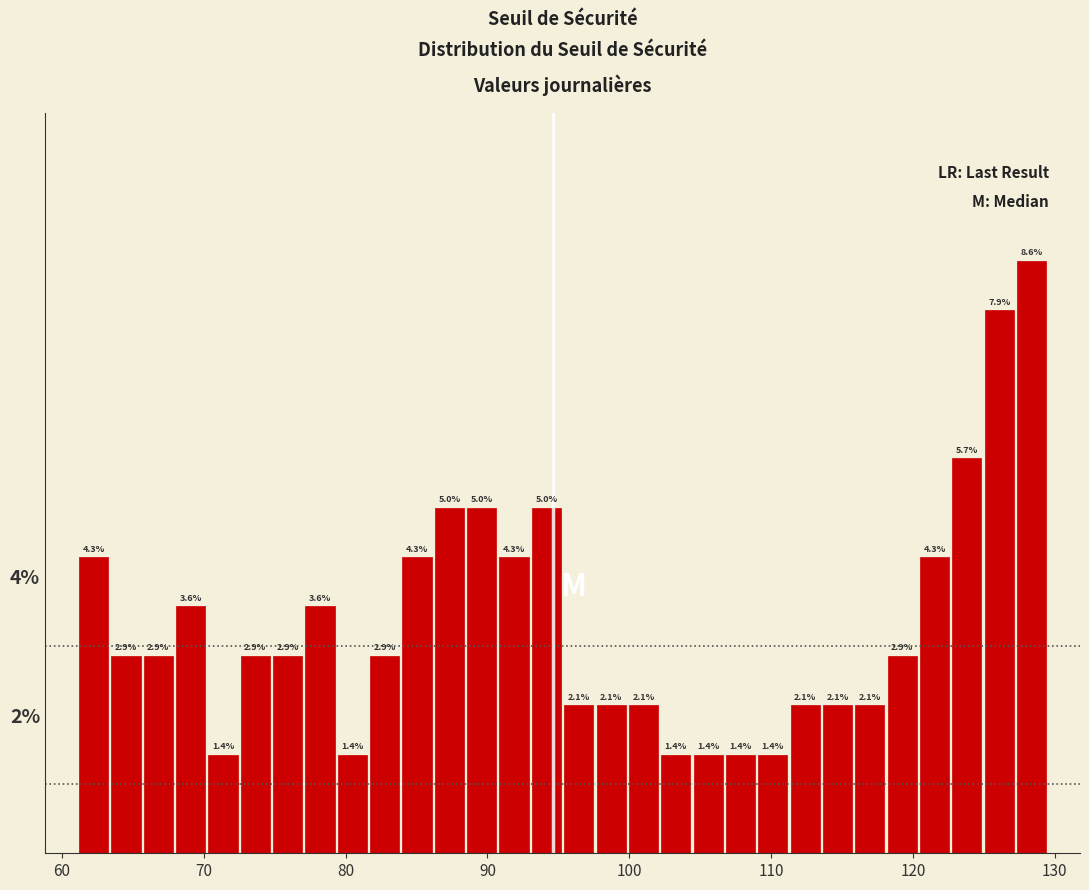

Read against the x-axis, roughly where is the centre of the tallest bar?

128